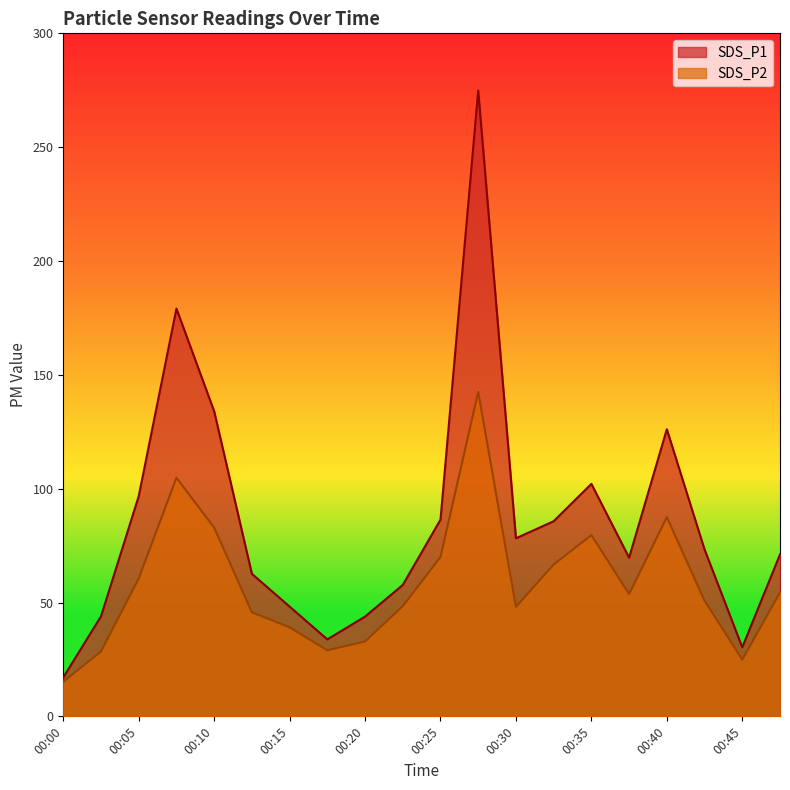

What is the sum of all SDS_P2 values?

1165.3